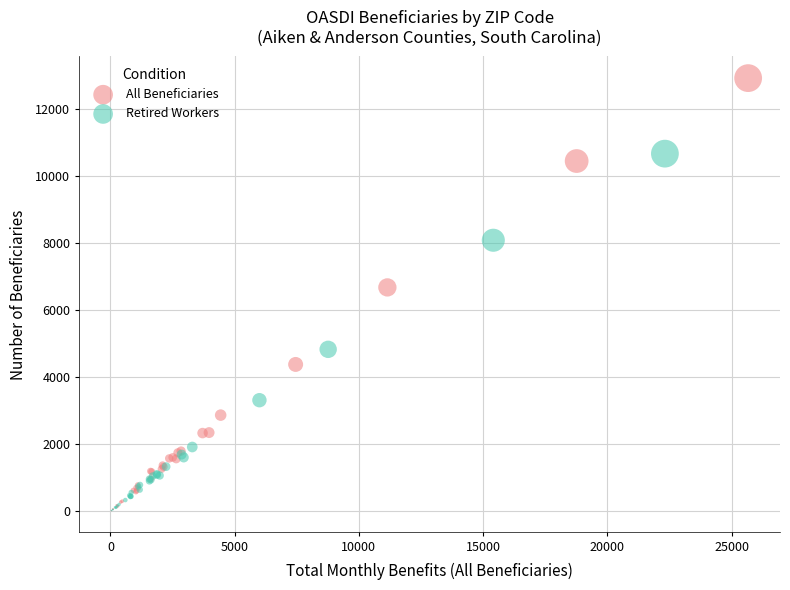

Which series has the widest spread of Y values?

All Beneficiaries